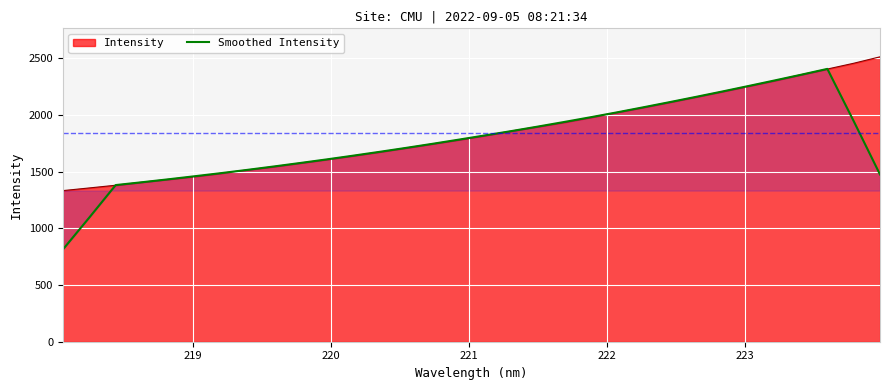

What is the highest value of the Intensity series?

2512.8